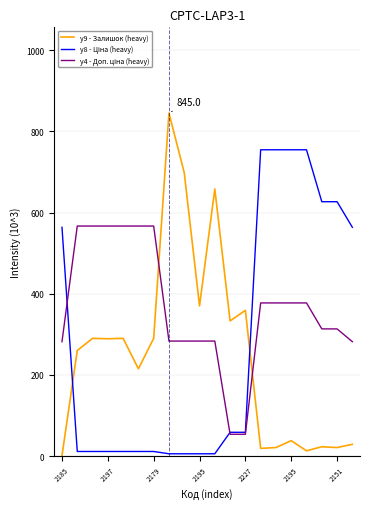

Which series has the largest range (max minus min)?

y9 - Залишок (heavy)